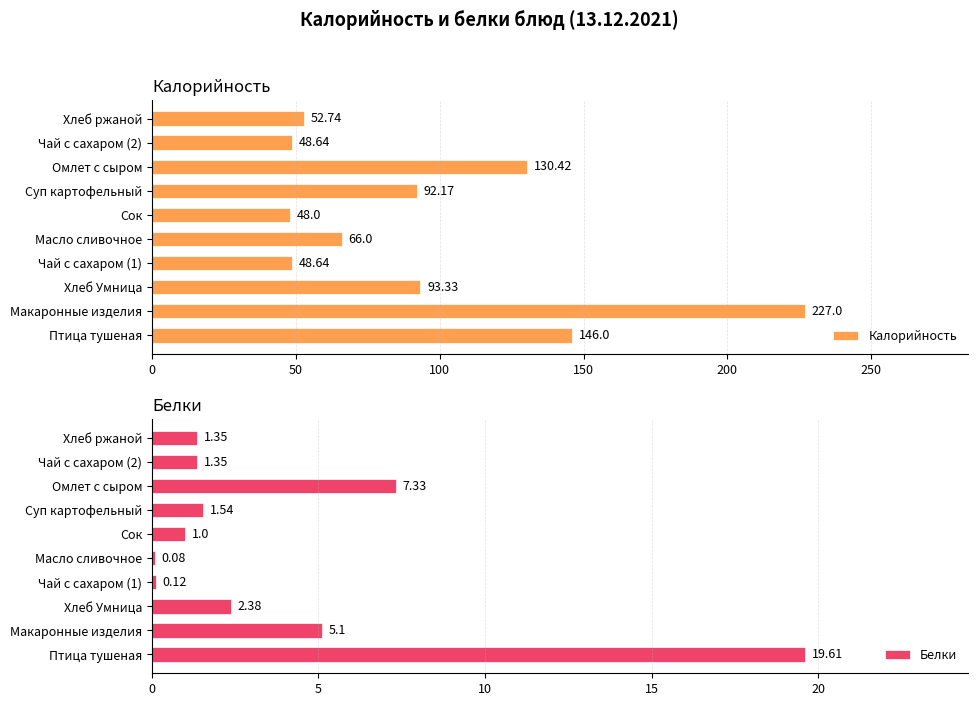

At which label does Калорийность reach its minimum?

Сок